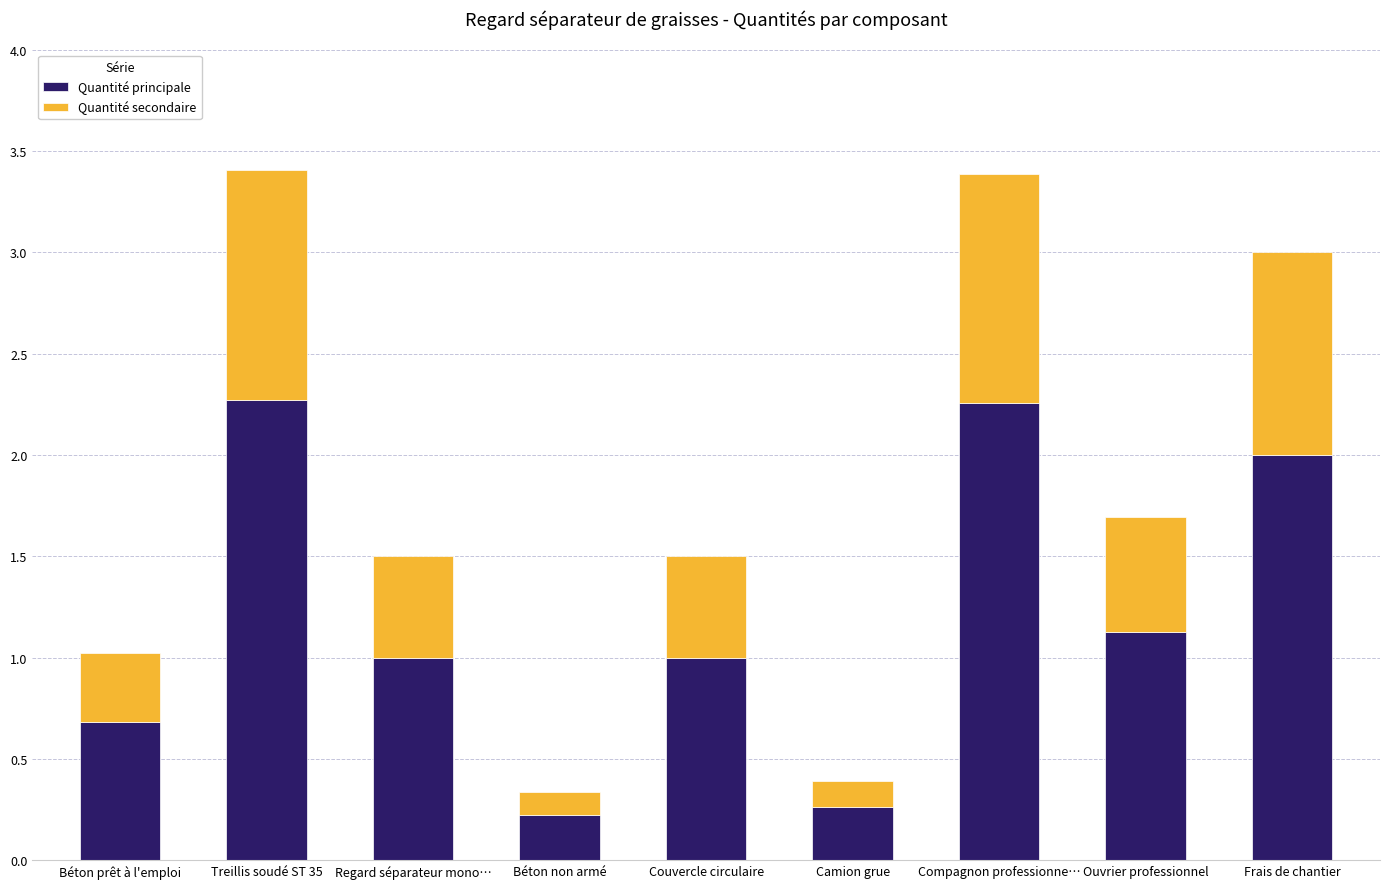

What is the average value of the Quantité principale series?

1.2